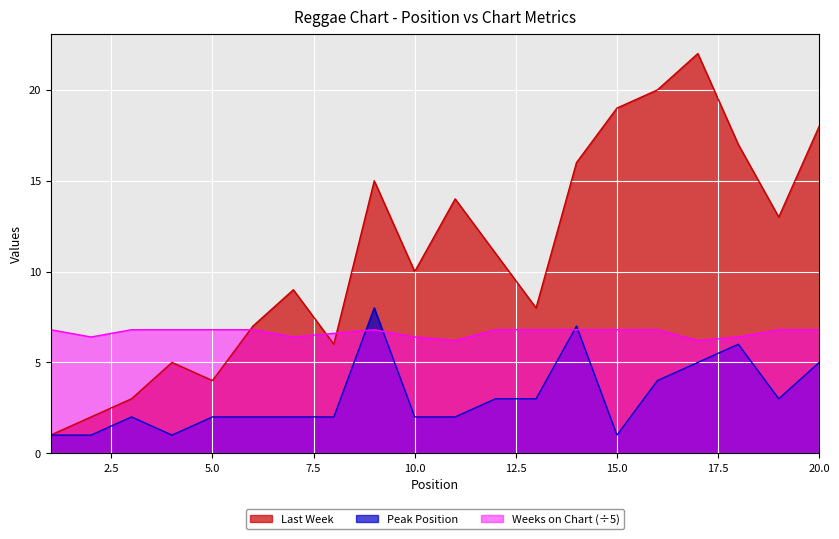

What is the value of the Last Week point at the 14th from the left?

16.0